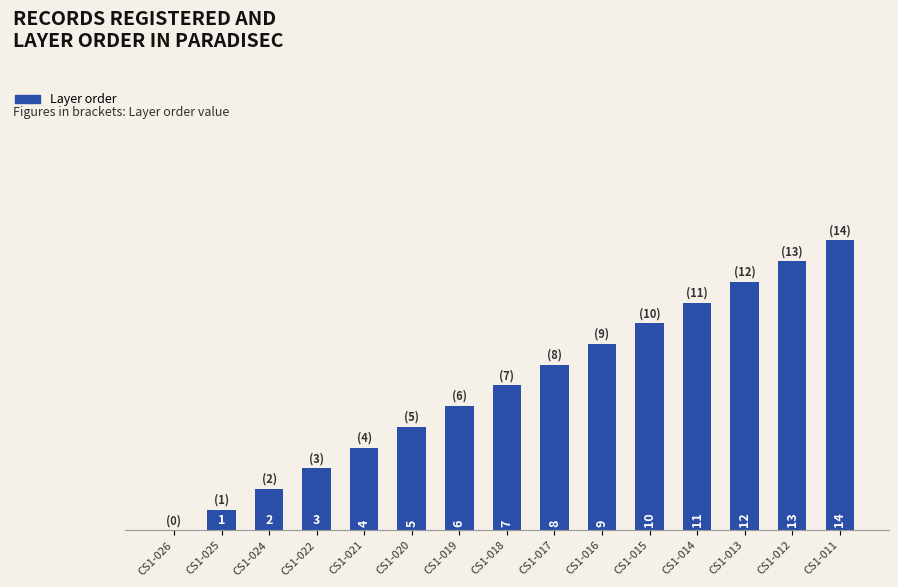

What is the greatest value displayed?

14